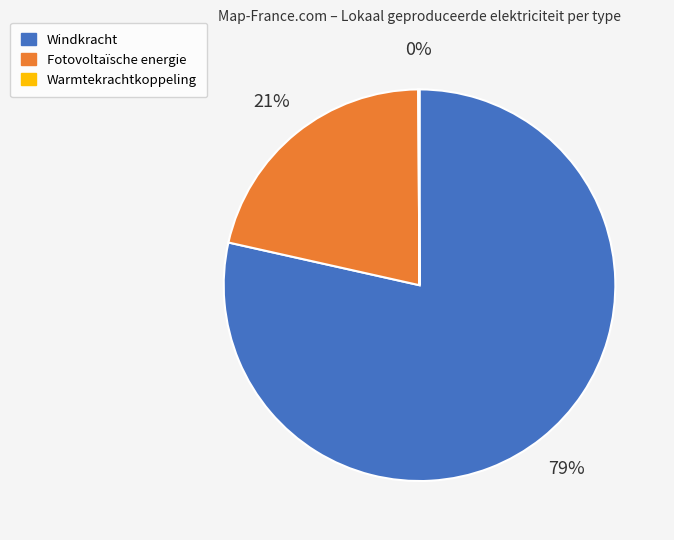

The Windkracht slice represents 79% of the pie. True or false?

True